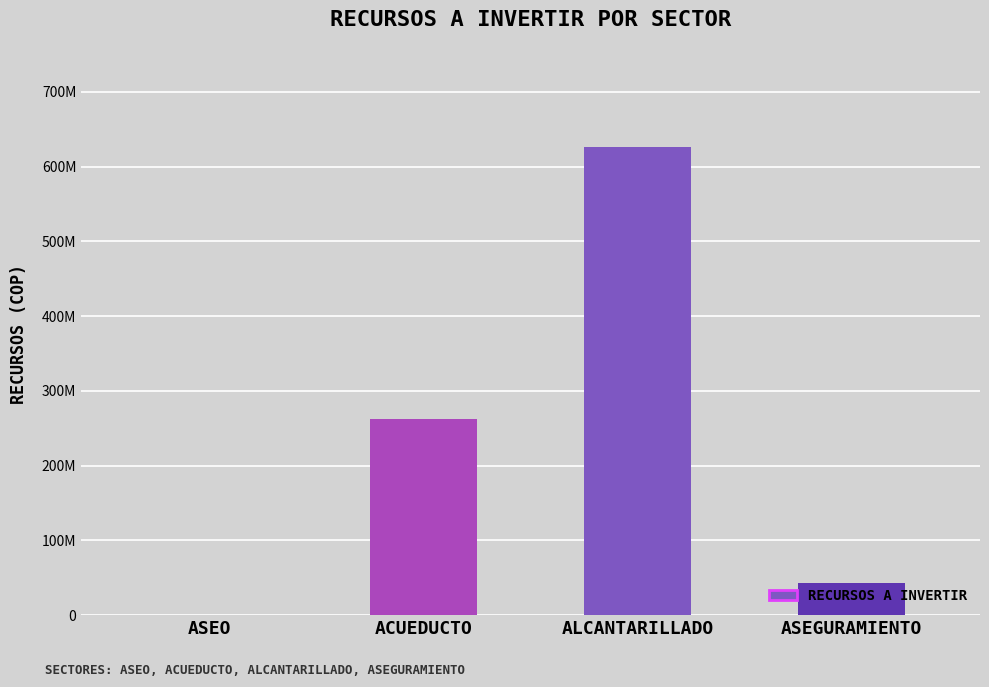

Are the bars horizontal?

No